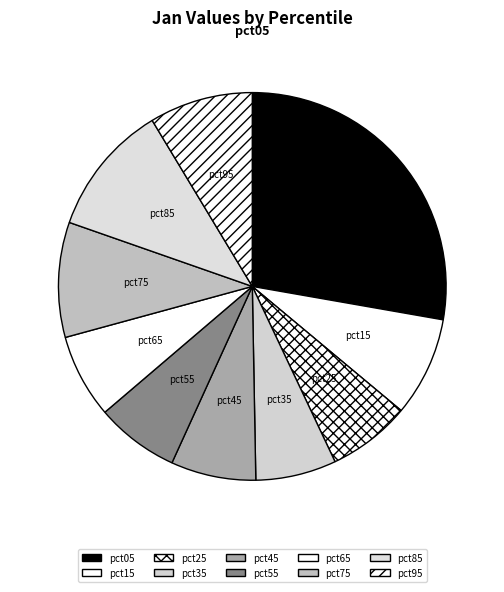

Which slice is the largest?

pct05